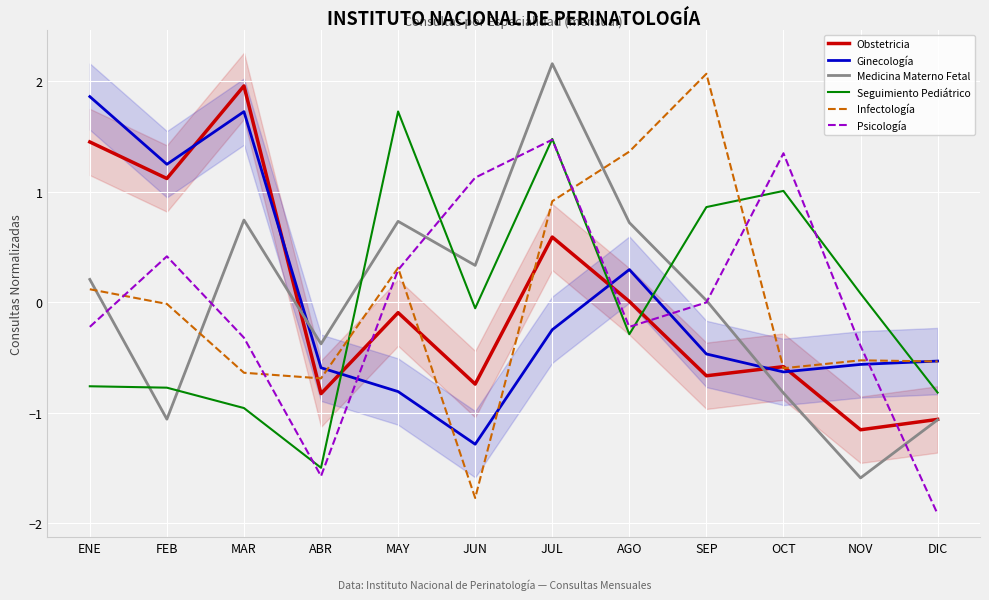

Reading right to left, extract all data points from this chart.

Obstetricia: DIC=-1.1	NOV=-1.2	OCT=-0.6	SEP=-0.7	AGO=0.0	JUL=0.6	JUN=-0.7	MAY=-0.1	ABR=-0.8	MAR=2.0	FEB=1.1	ENE=1.4
Ginecología: DIC=-0.5	NOV=-0.6	OCT=-0.6	SEP=-0.5	AGO=0.3	JUL=-0.2	JUN=-1.3	MAY=-0.8	ABR=-0.6	MAR=1.7	FEB=1.2	ENE=1.9
Medicina Materno Fetal: DIC=-1.1	NOV=-1.6	OCT=-0.8	SEP=0.0	AGO=0.7	JUL=2.2	JUN=0.3	MAY=0.7	ABR=-0.4	MAR=0.7	FEB=-1.1	ENE=0.2
Seguimiento Pediátrico: DIC=-0.8	NOV=0.1	OCT=1.0	SEP=0.9	AGO=-0.3	JUL=1.5	JUN=-0.1	MAY=1.7	ABR=-1.5	MAR=-1.0	FEB=-0.8	ENE=-0.8
Infectología: DIC=-0.5	NOV=-0.5	OCT=-0.6	SEP=2.1	AGO=1.4	JUL=0.9	JUN=-1.8	MAY=0.3	ABR=-0.7	MAR=-0.6	FEB=-0.0	ENE=0.1
Psicología: DIC=-1.9	NOV=-0.4	OCT=1.3	SEP=-0.0	AGO=-0.2	JUL=1.5	JUN=1.1	MAY=0.3	ABR=-1.6	MAR=-0.3	FEB=0.4	ENE=-0.2